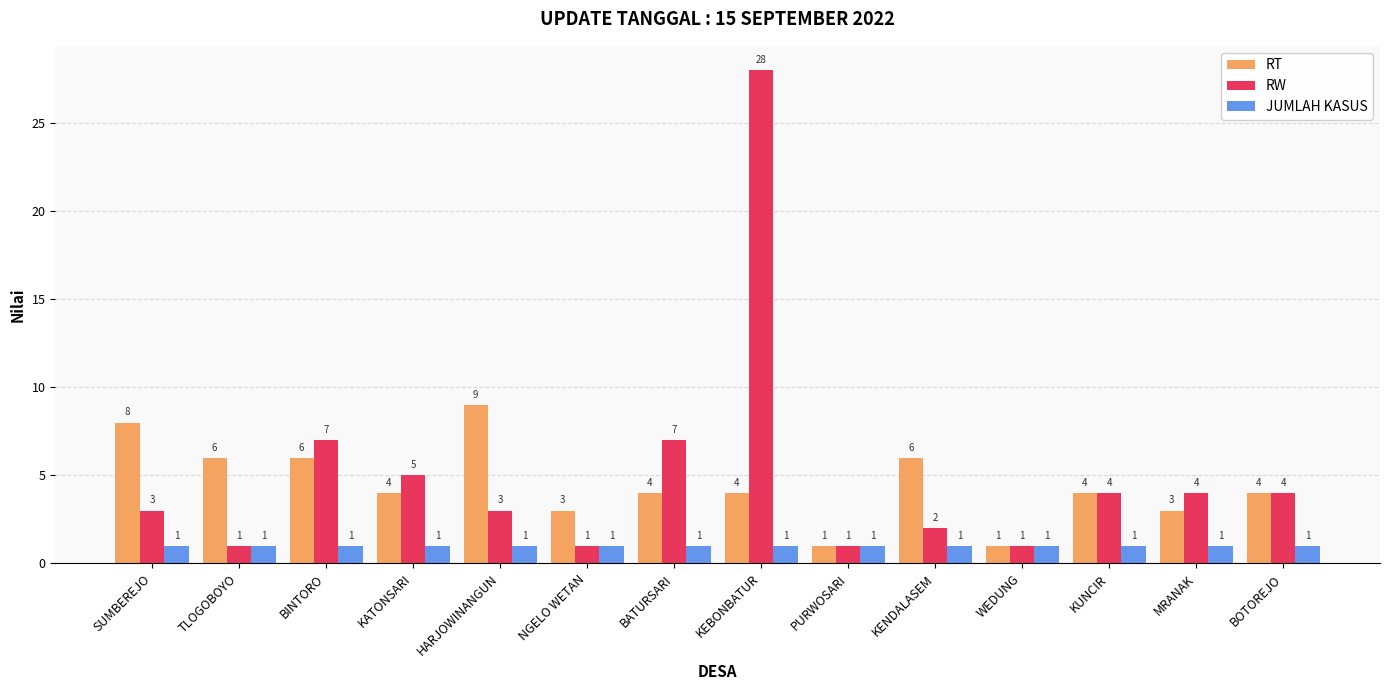

Which series changed the most between KEBONBATUR and WEDUNG?

RW